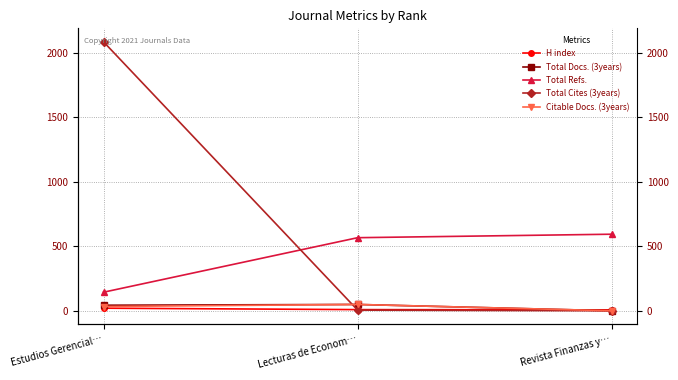

Reading left to right, extract all data points from this chart.

H index: 20	9	7
Total Docs. (3years): 43	49	0
Total Refs.: 144	567	594
Total Cites (3years): 2087	5	0
Citable Docs. (3years): 33	49	0